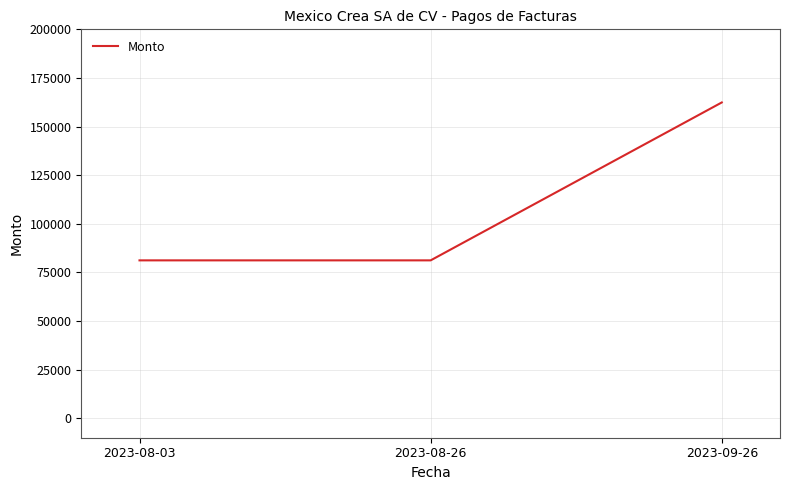

What is the difference between the maximum and minimum values?

81200